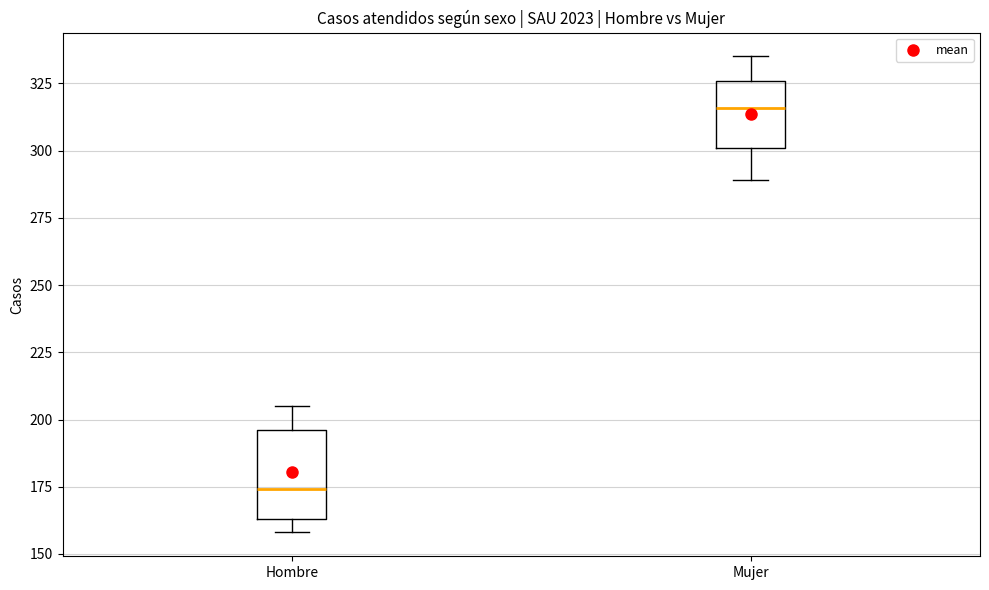

Which box is the tallest, from its lower edge to its upper edge?

Hombre